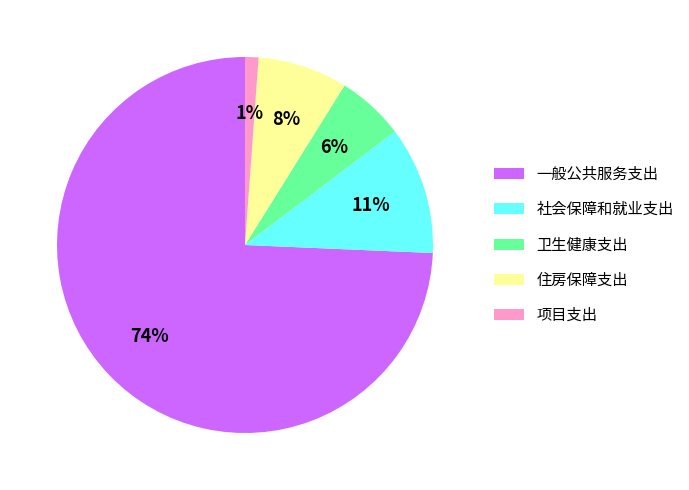

To the nearest percent, what is the combined percentage of 项目支出 and 一般公共服务支出?

75%